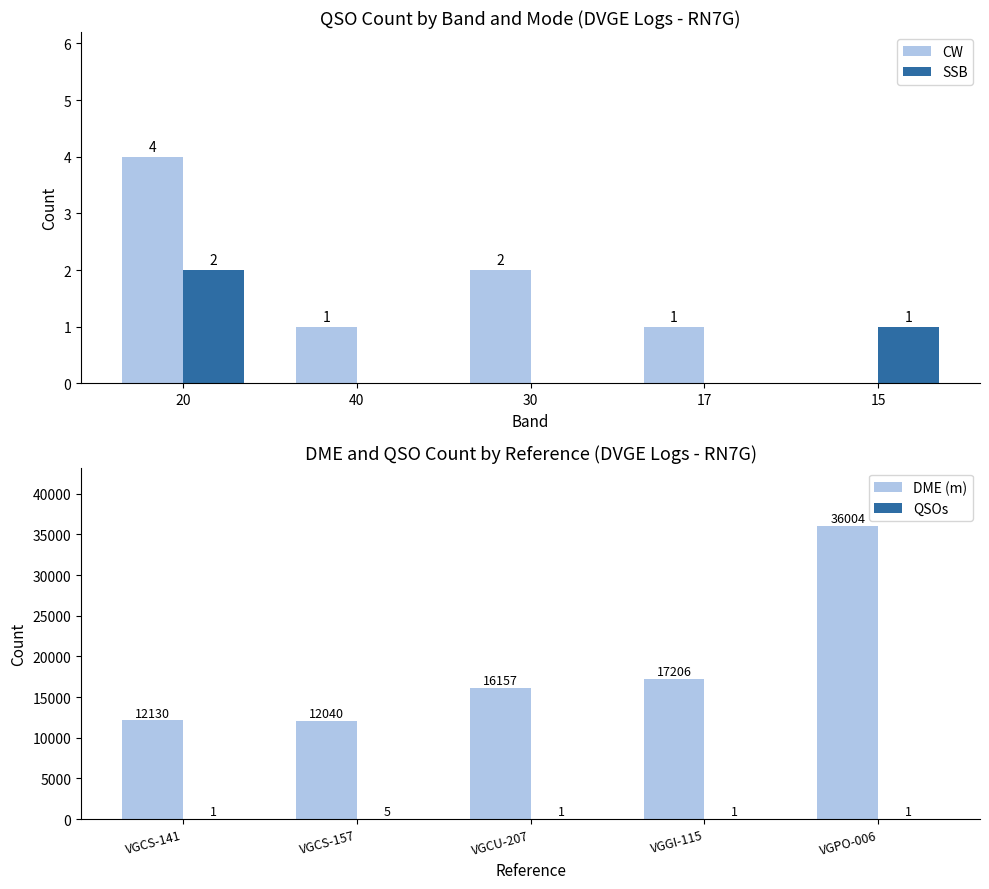

Which series has the largest range (max minus min)?

DME (m)